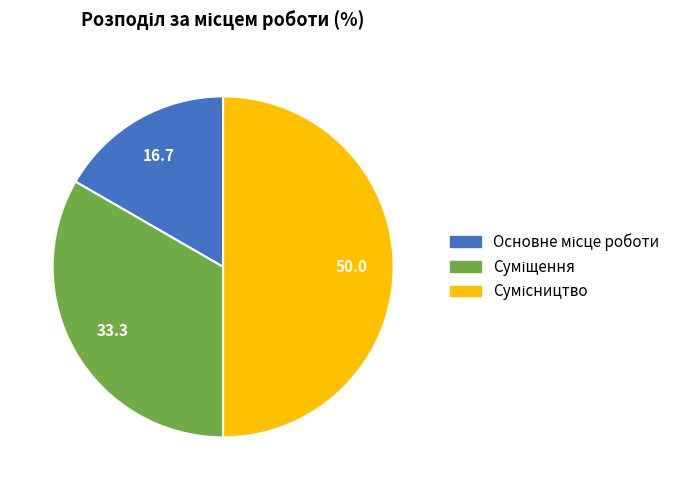

To the nearest percent, what is the difference between the Основне місце роботи and Сумісництво slice percentages?

33%